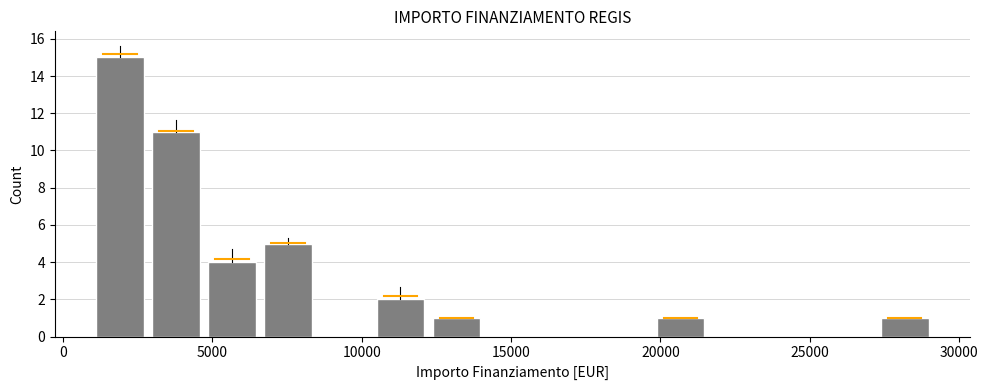

Read against the x-axis, roughly where is the centre of the tallest bar?

2000